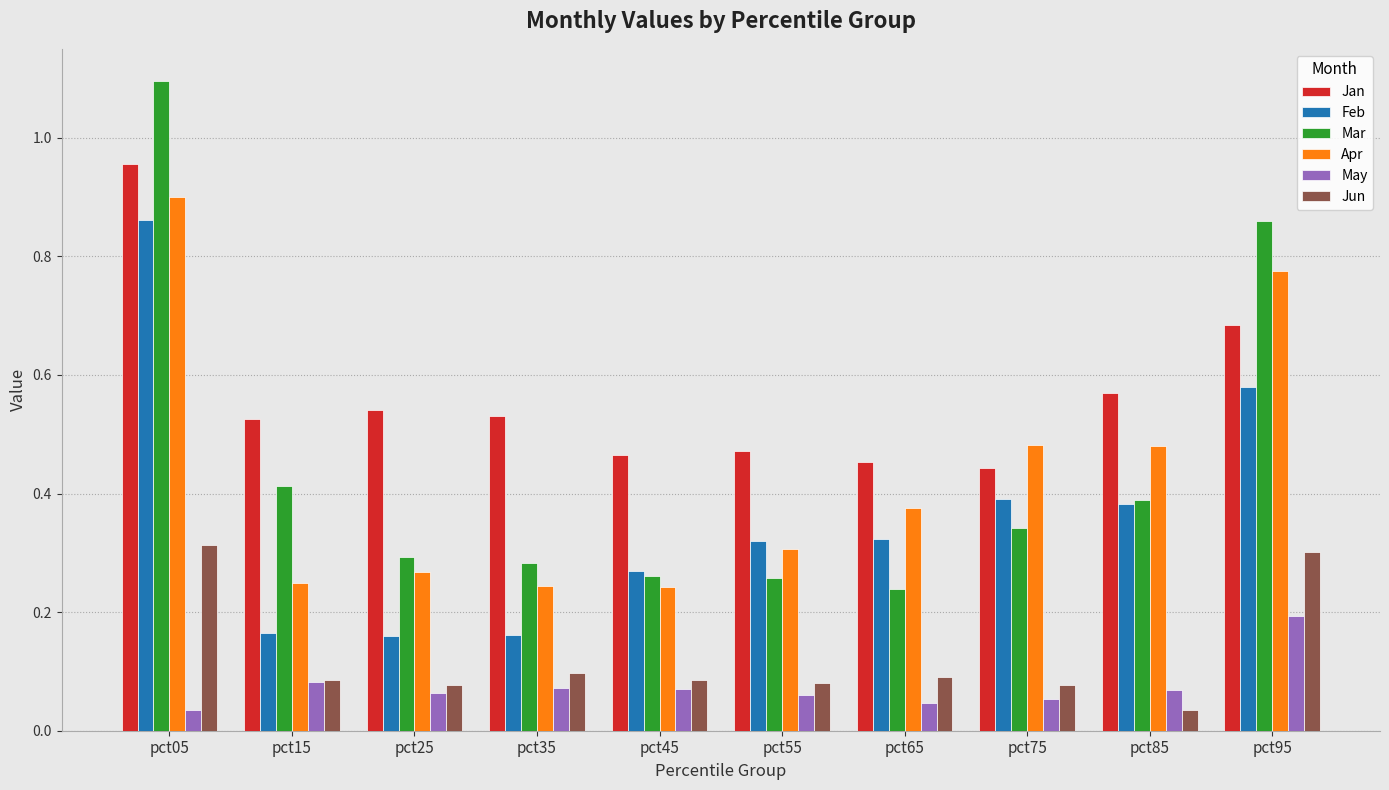

The Feb series shows 0.2 at pct95. True or false?

False